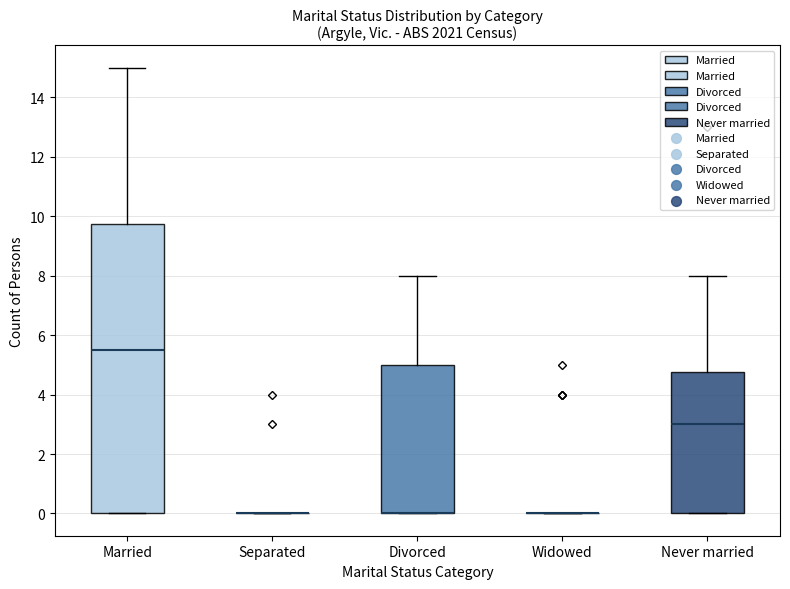

Reading left to right, read every box against the y-axis: the position of its median line, the range the box covers, and the ends of its whiskers. The values are not printed on the chart, so give them approximately, as read against the axis.

Married: median 5.6, box 0.0 to 9.8, whiskers 0.0 to 15.0
Separated: box collapsed to a line at 0.0, whiskers 0.0 to 0.0
Divorced: median 0.0 (drawn on the box's lower edge), box 0.0 to 5.0, whiskers 0.0 to 8.0
Widowed: box collapsed to a line at 0.0, whiskers 0.0 to 0.0
Never married: median 3.0, box 0.0 to 4.8, whiskers 0.0 to 8.0